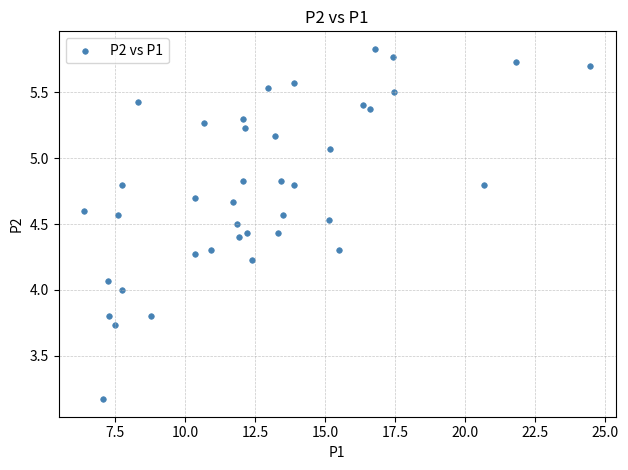

What is the range of Y values (max minus min)?

2.7